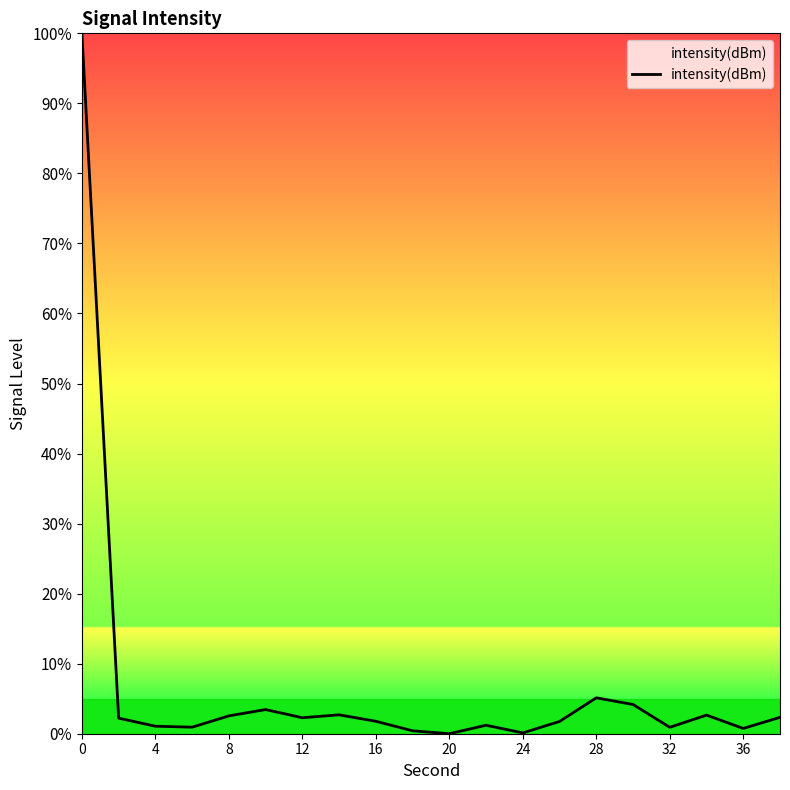

What is the greatest value displayed?

100.0